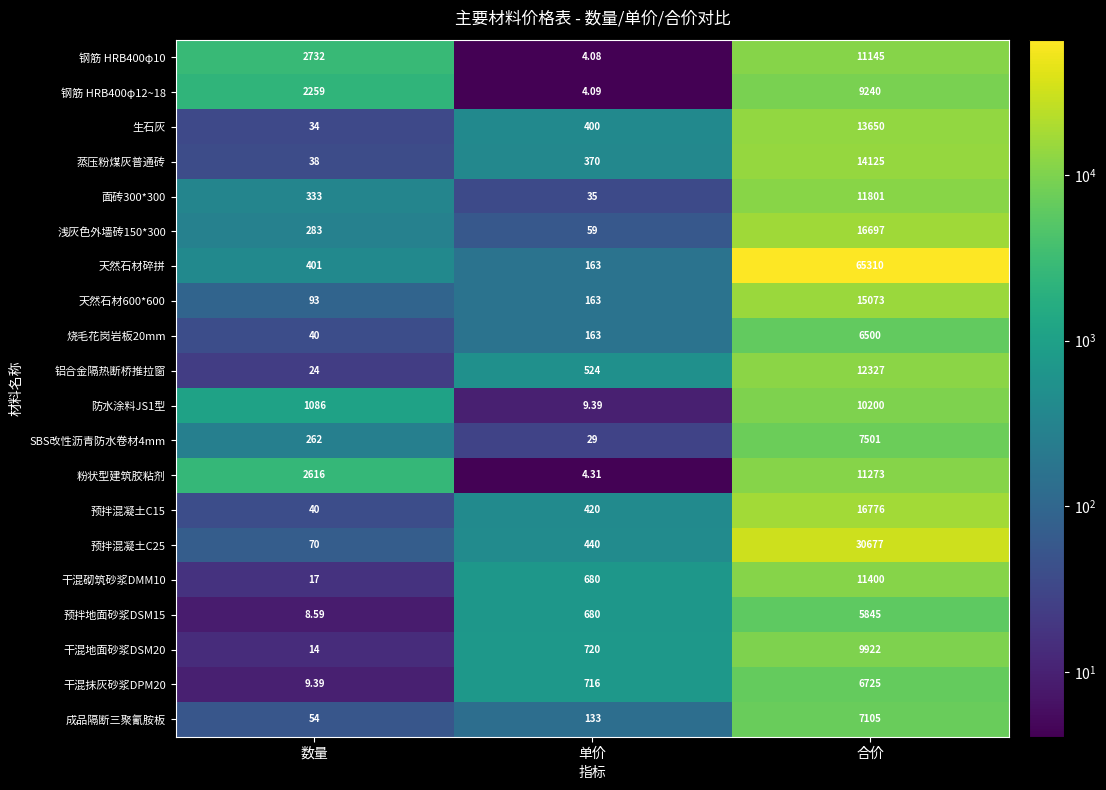

At which label is 预拌混凝土C25 closest to 15373?

单价